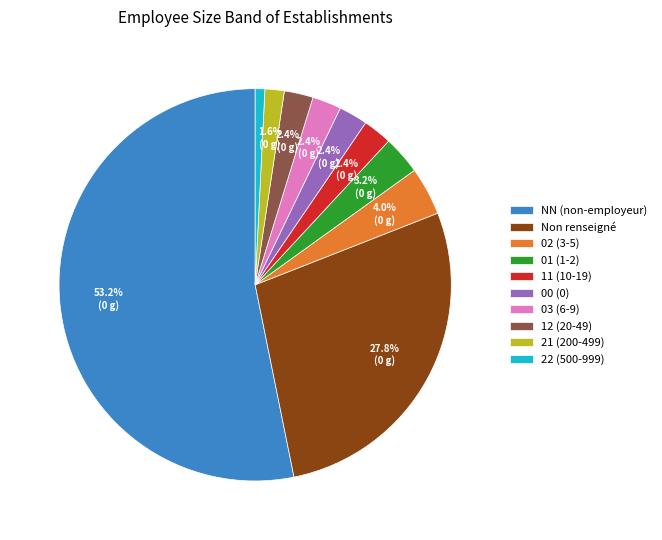

What is the largest slice in the pie chart?

NN (non-employeur)